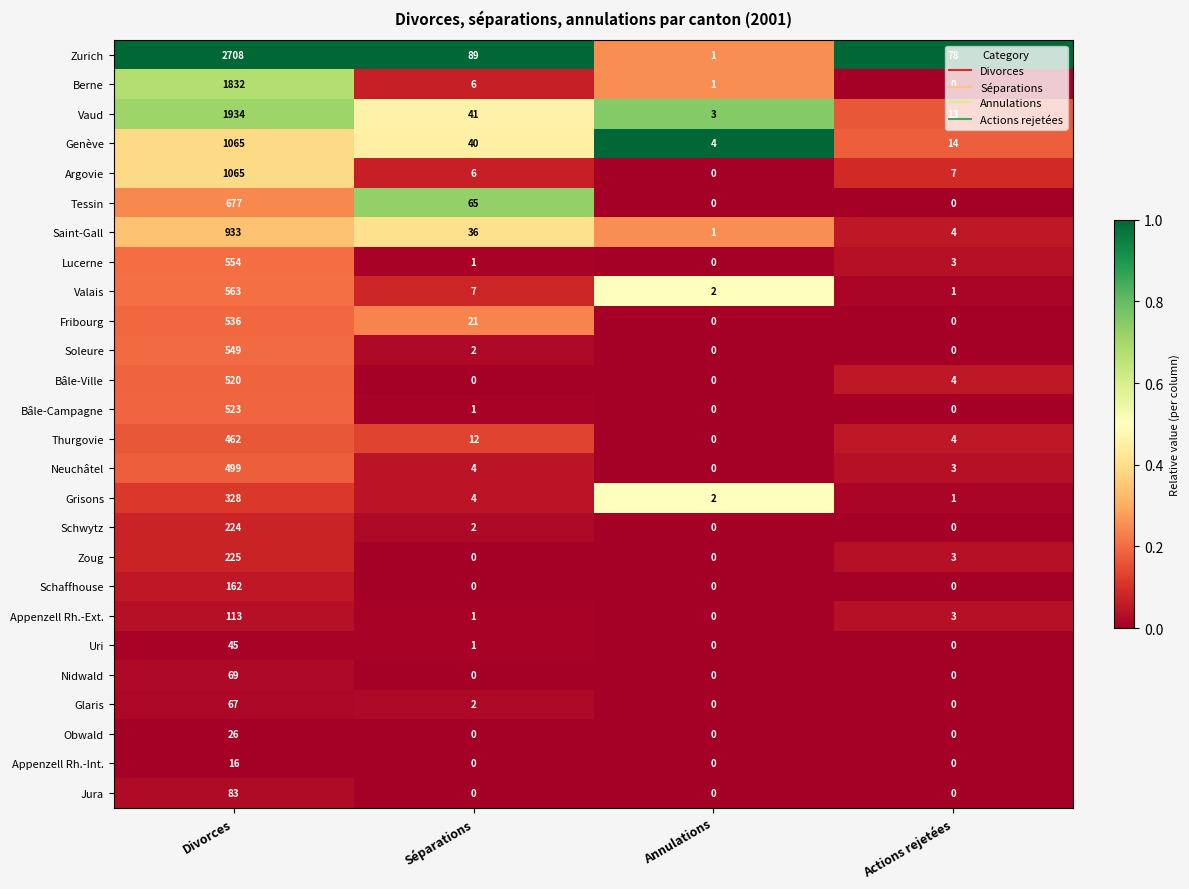

Which series has the largest range (max minus min)?

Zurich